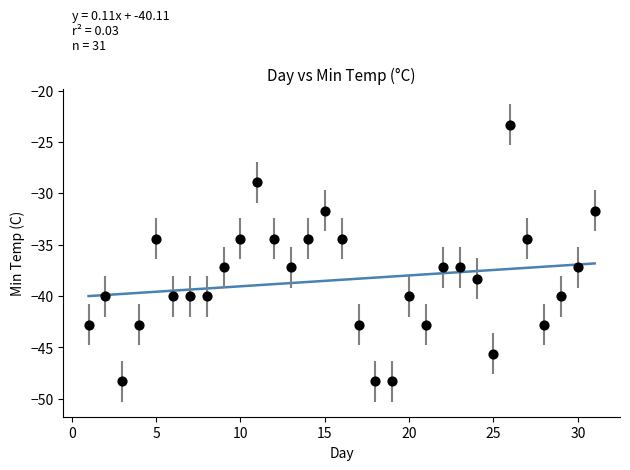

What is the range of Y values (max minus min)?

25.0